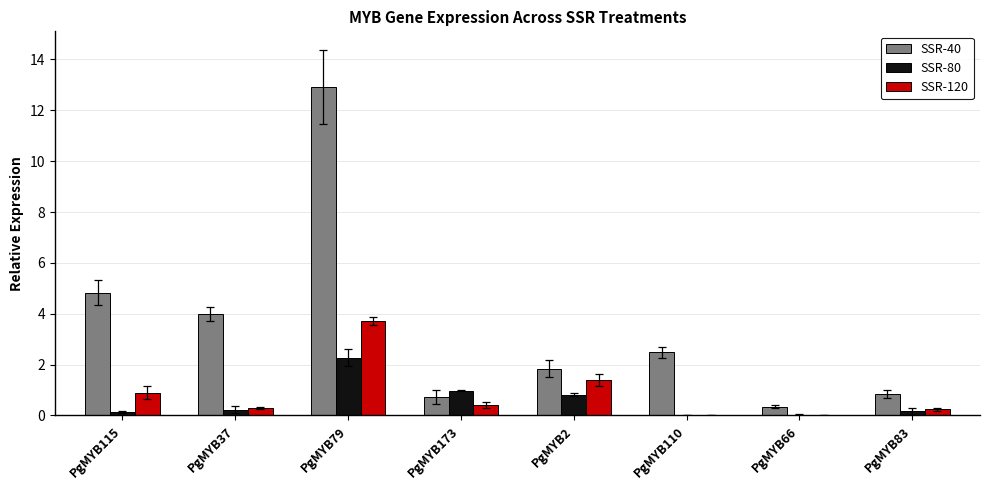

Count the number of data series in this chart.

3